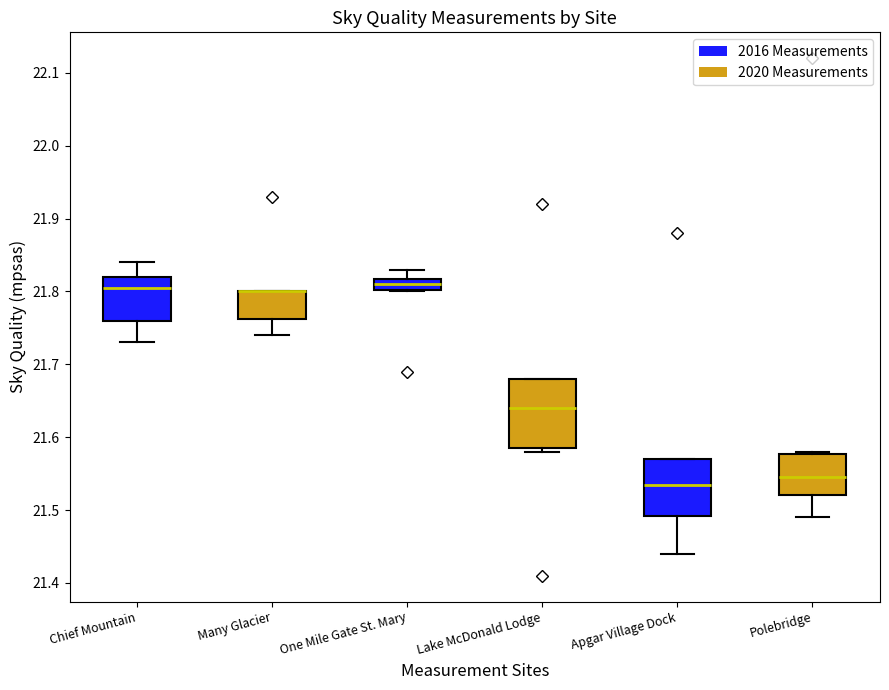

Where is the upper edge of the box for Polebridge on the y-axis? The values are not printed on the chart, so give them approximately, as read against the axis.

21.58